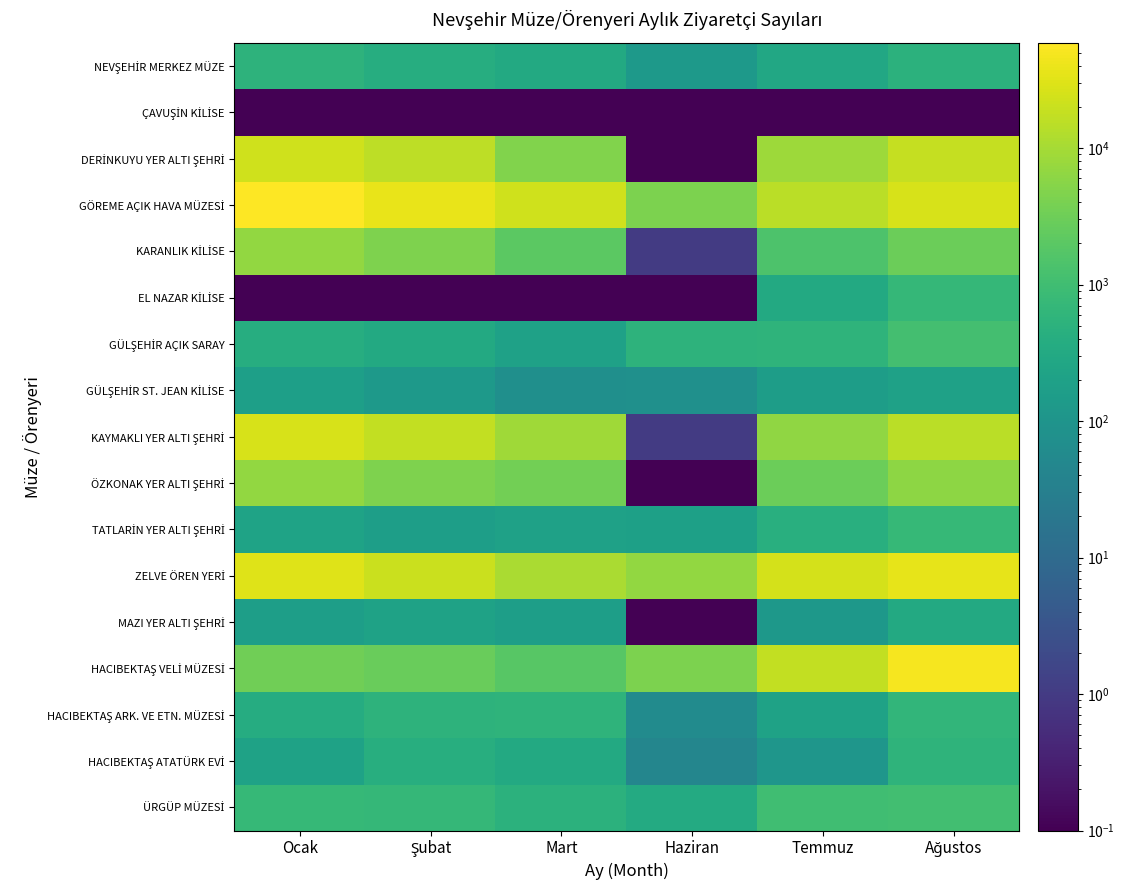

What is the difference between the highest and lowest values at Haziran?

6969.9